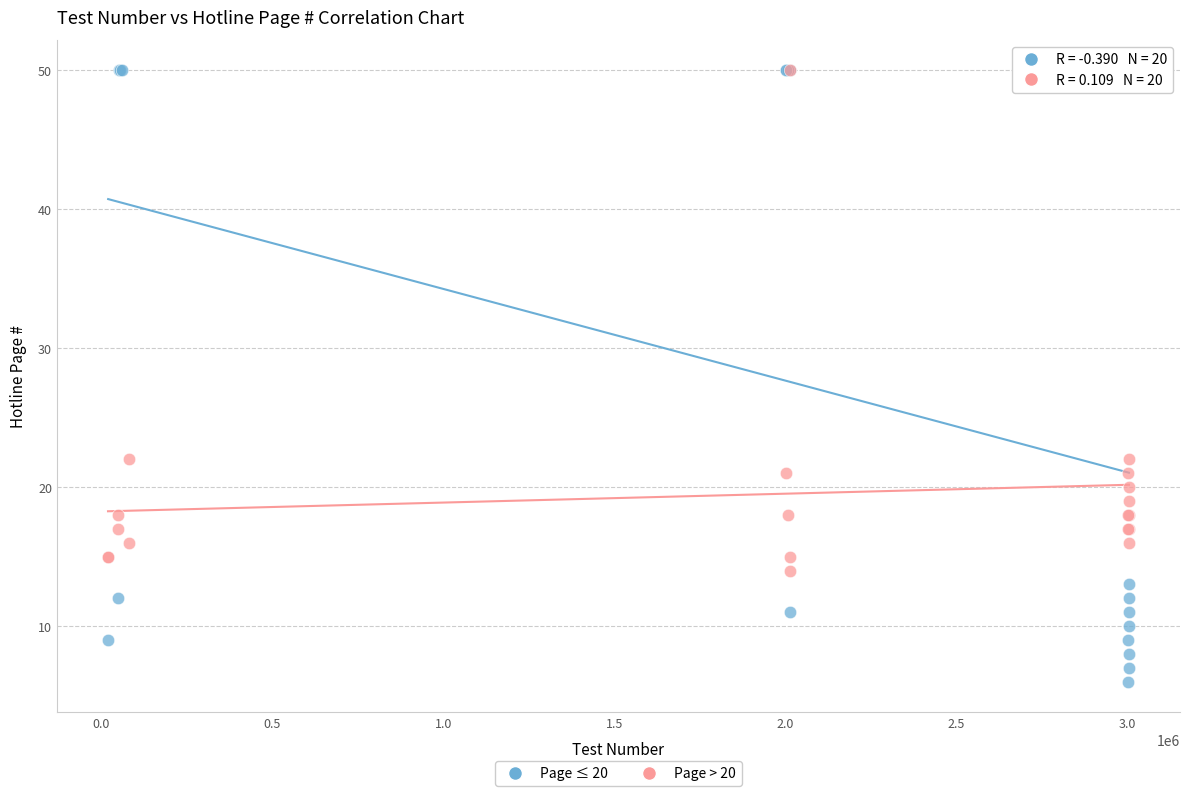

Which series reaches the minimum Y coordinate?

Page ≤ 20